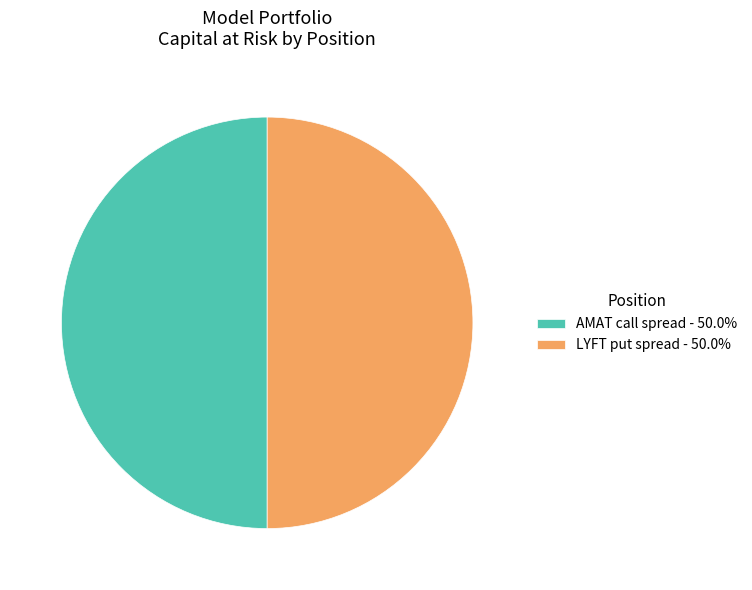

Approximately how many times larger is the value at AMAT call spread - 50.0% compared to LYFT put spread - 50.0%?

1.0